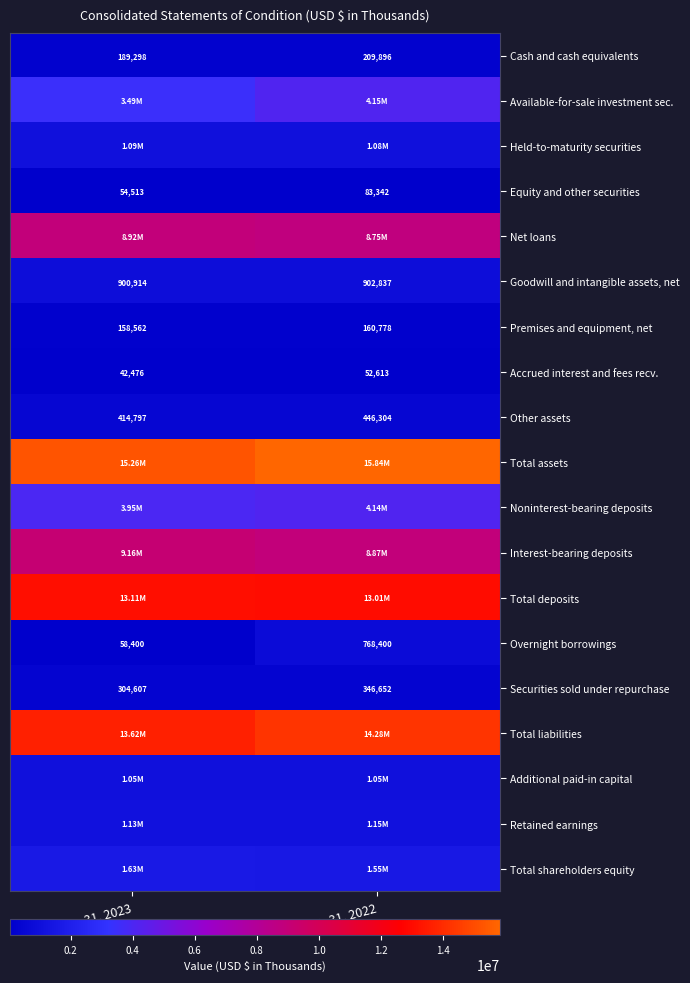

What is the average value of the Goodwill and intangible assets, net series?

901876